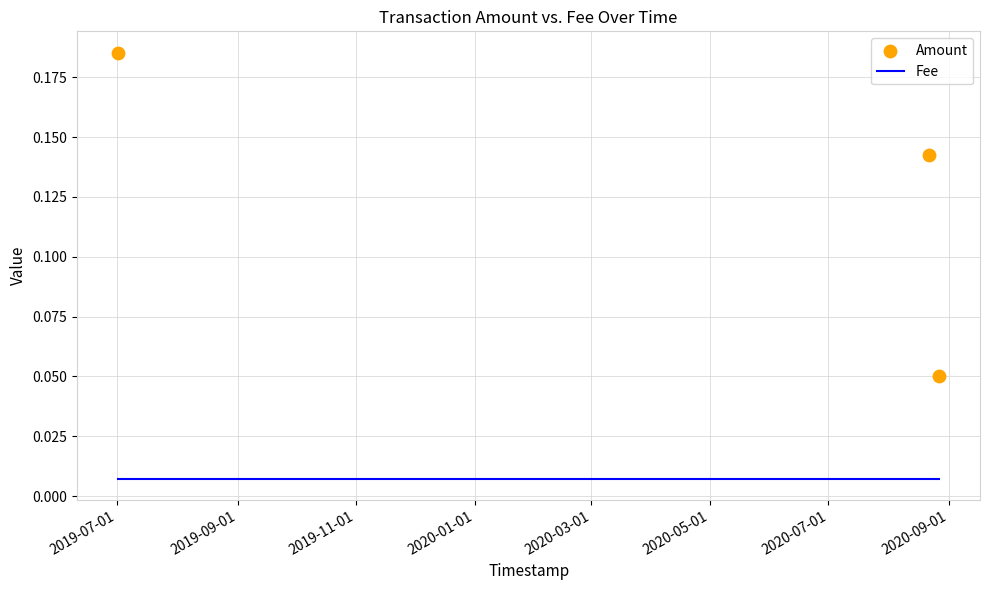

What is the total value across all series at 2019-09-01?

0.1